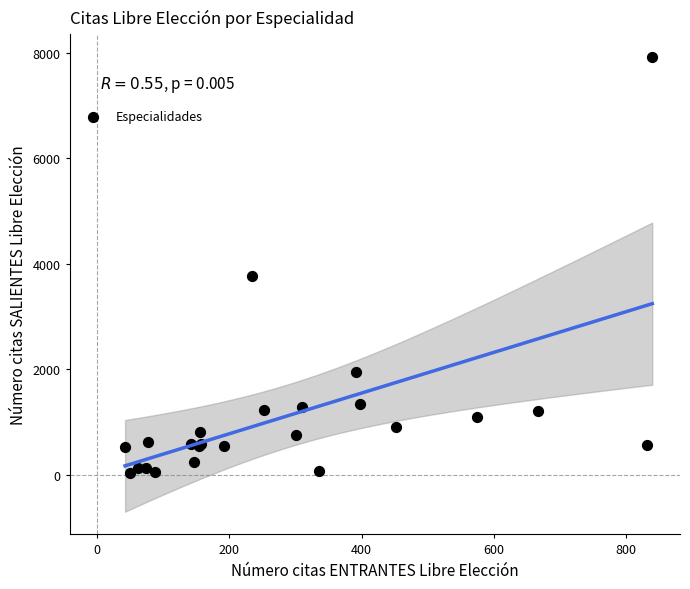

What Y value in the scatter plot is closest to 3978?

3759